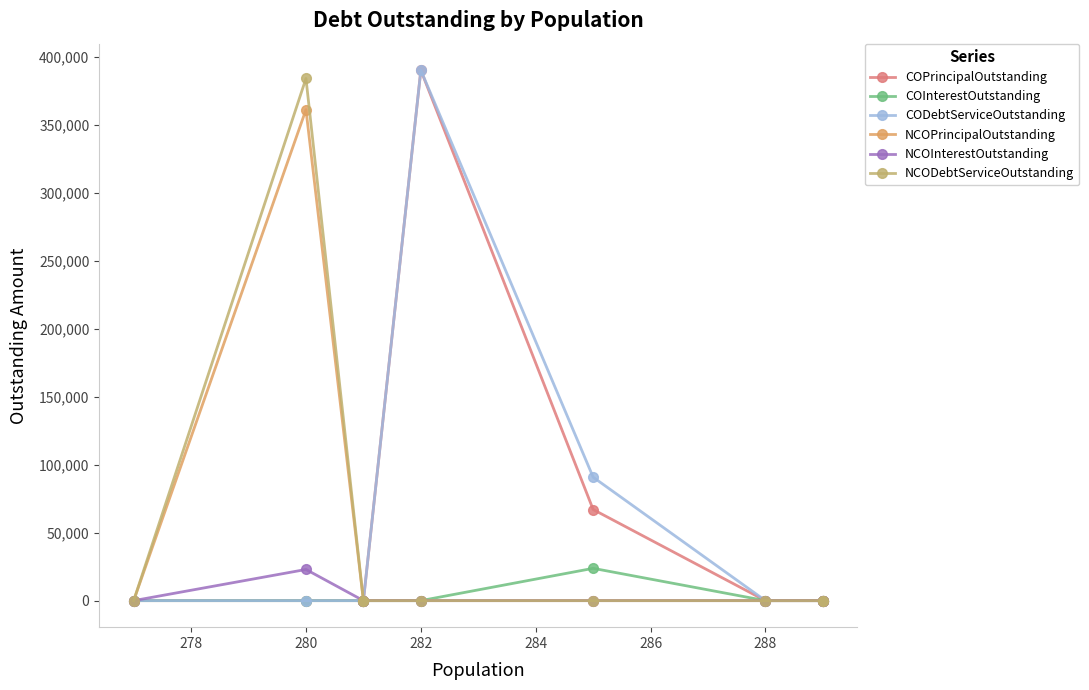

Which series has the widest spread of values?

COPrincipalOutstanding